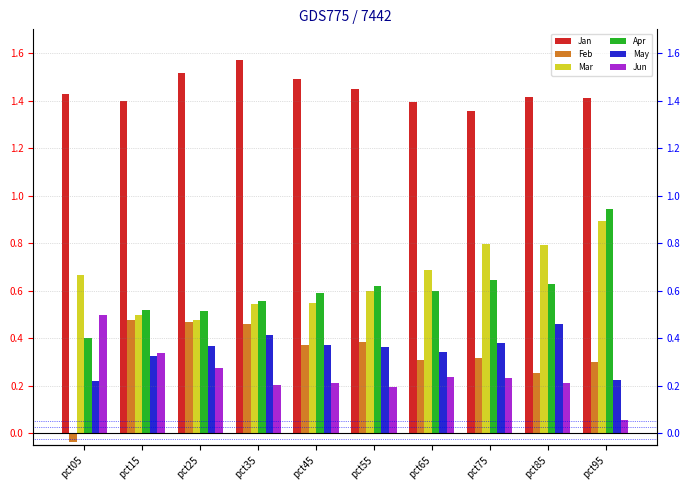

At pct65, list the series in order from largest to smallest.

Jan, Mar, Apr, May, Feb, Jun